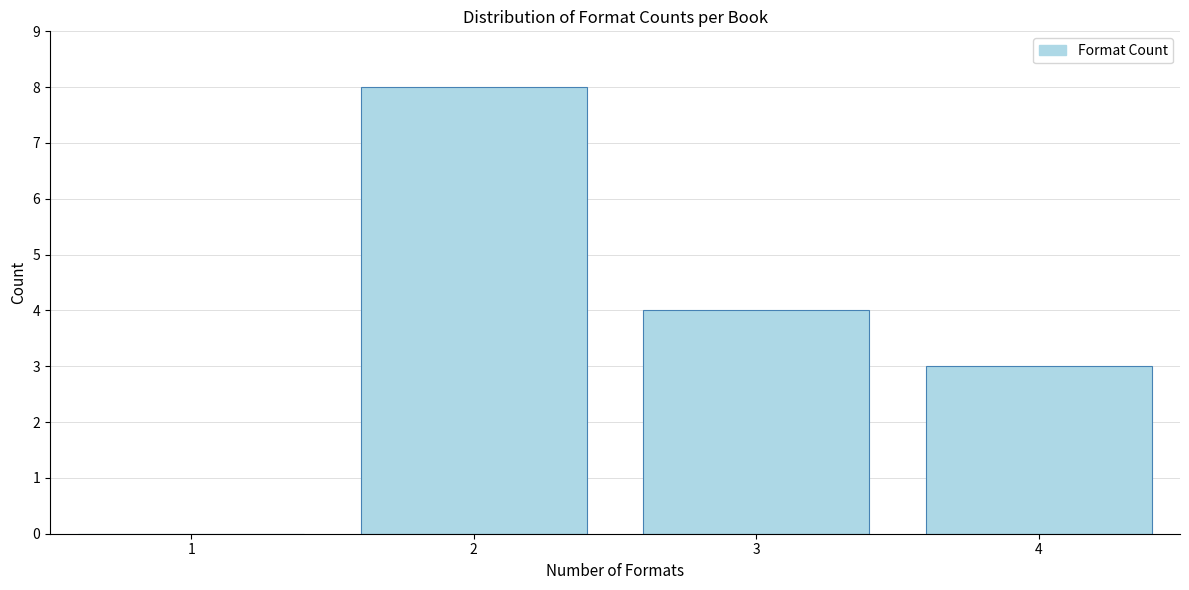

Reading left to right, what are all the values shown in this chart?

1=0	2=8	3=4	4=3